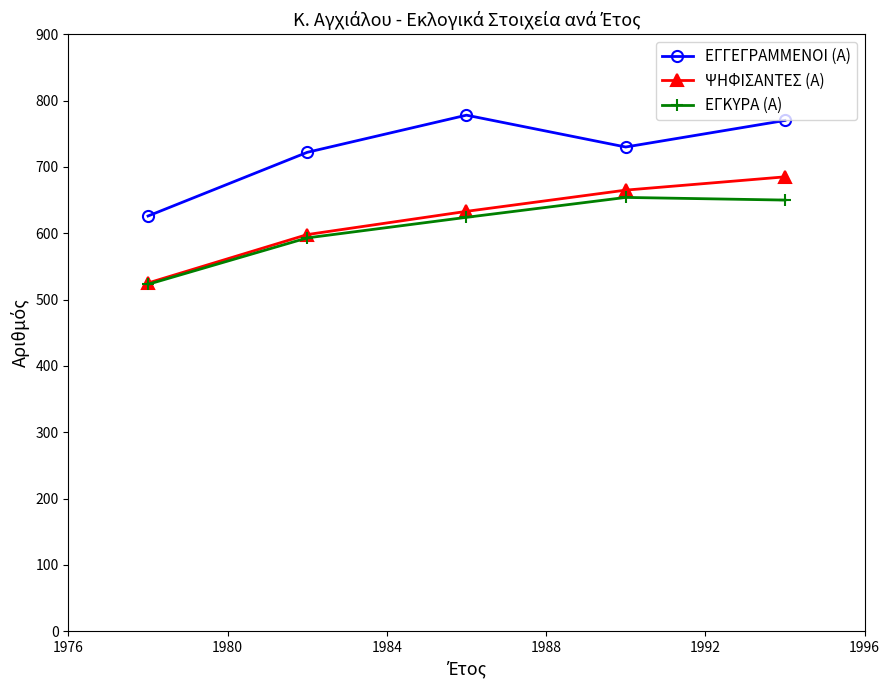

What is the average value of the ΨΗΦΙΣΑΝΤΕΣ (Α) series?

621